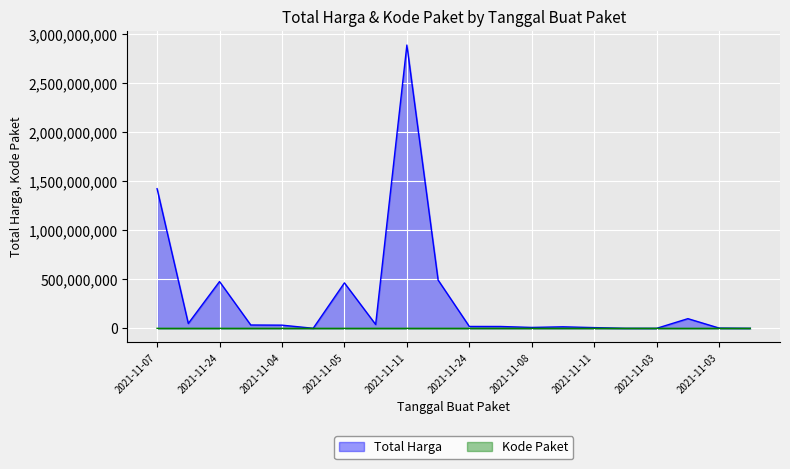

Does the chart display data point markers on the line(s)?

No